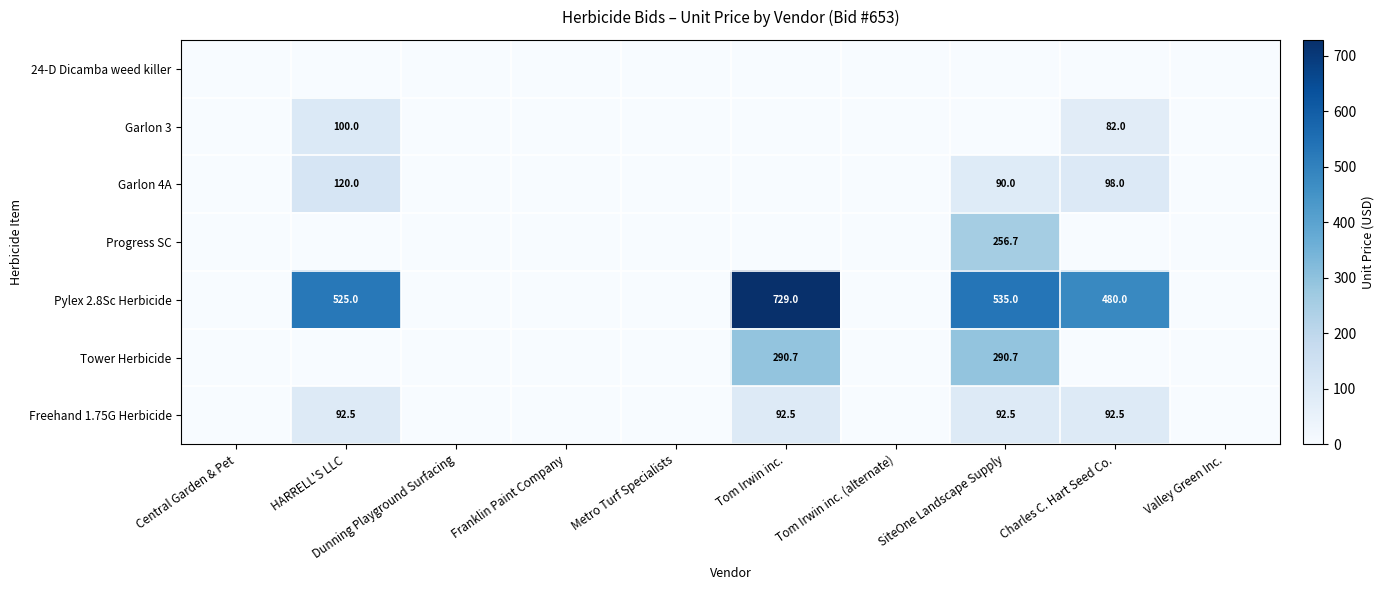

True or false: Garlon 4A has a value of 159.8 at SiteOne Landscape Supply.

False